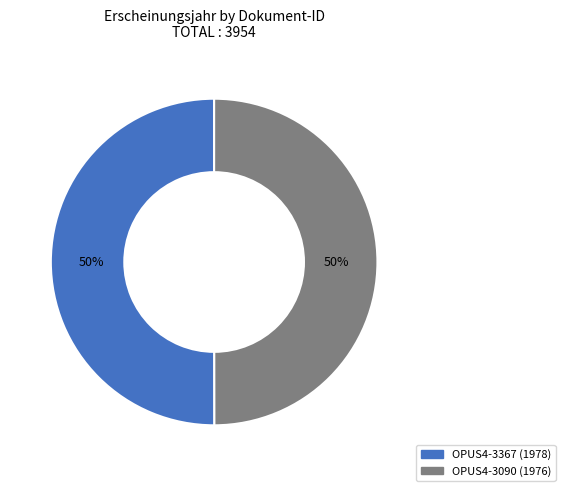

Count the number of slices in the pie.

2